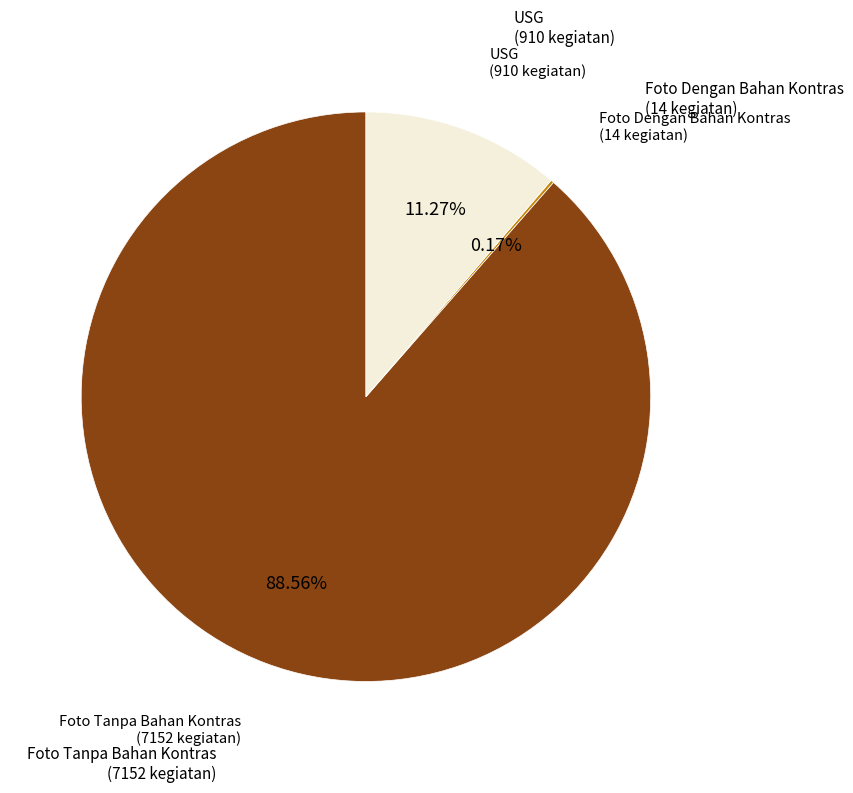

Does any single category account for the majority?

Yes